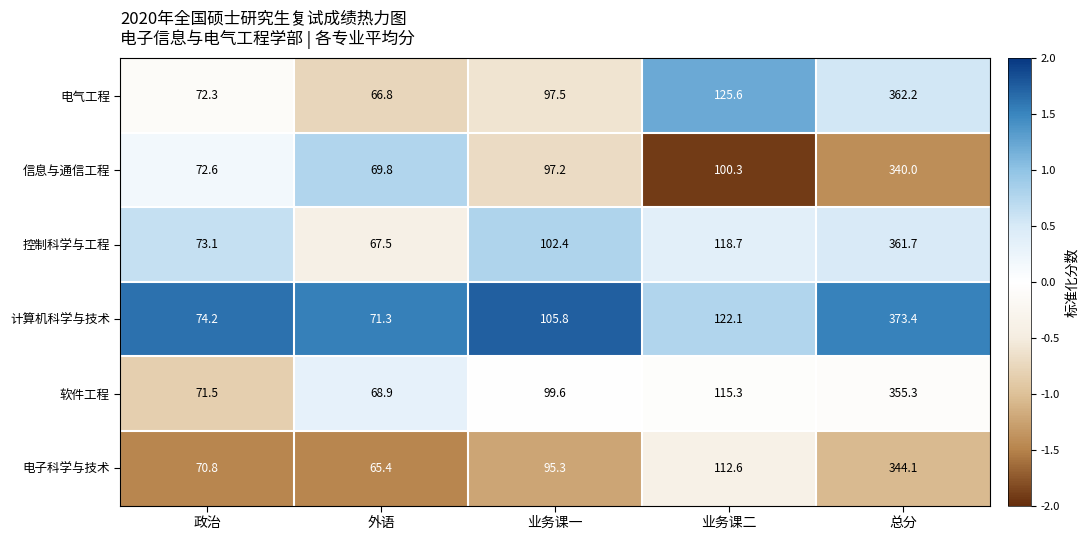

Which series has the widest spread of values?

计算机科学与技术